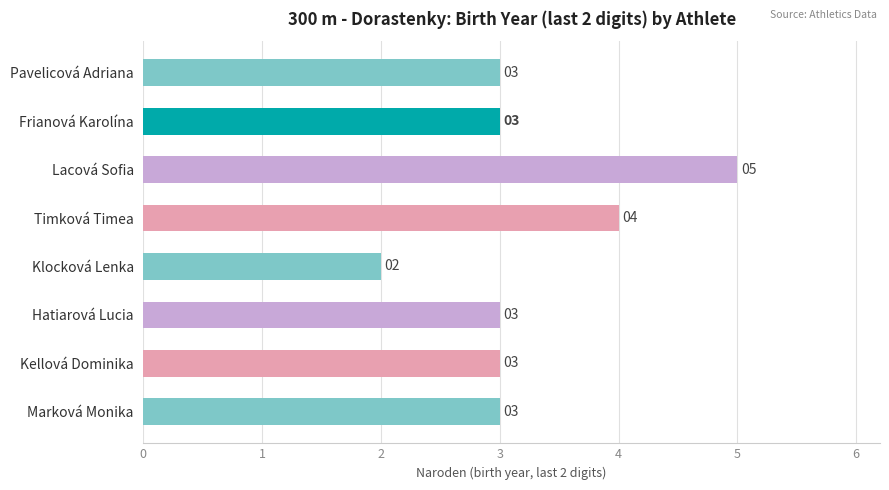

Approximately how many times larger is the value at Marková Monika compared to Frianová Karolína?

1.0